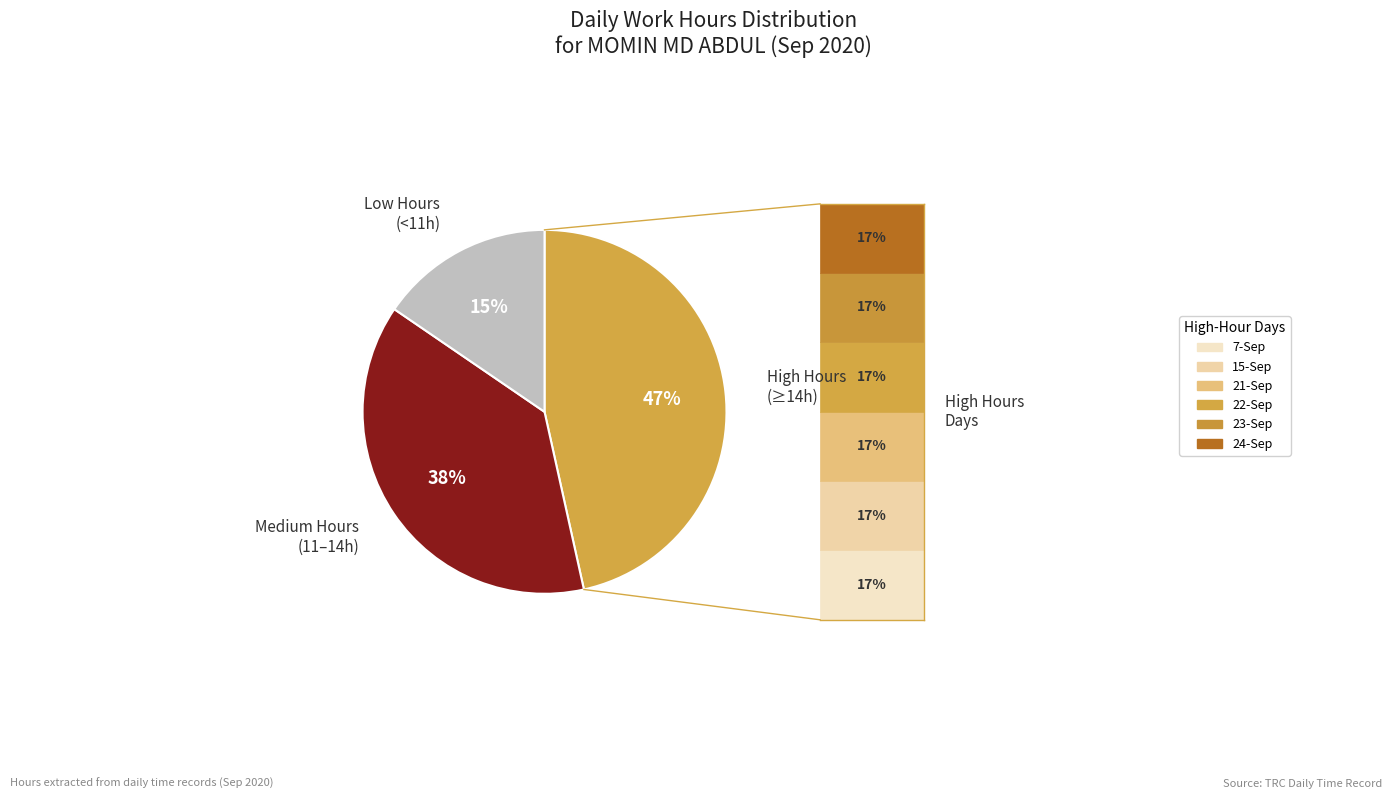

How many segments does this pie chart have?

3